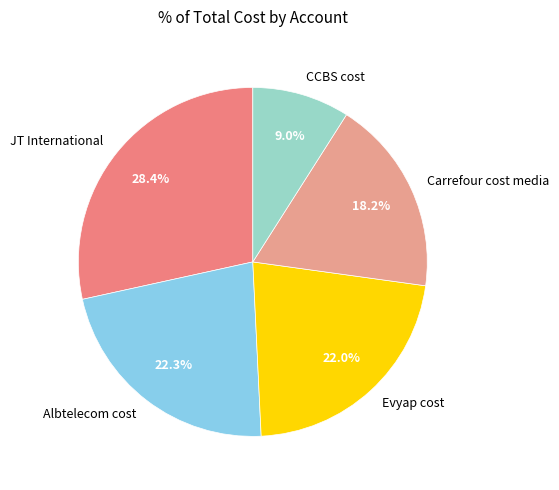

Between Carrefour cost media and Evyap cost, which is larger?

Evyap cost